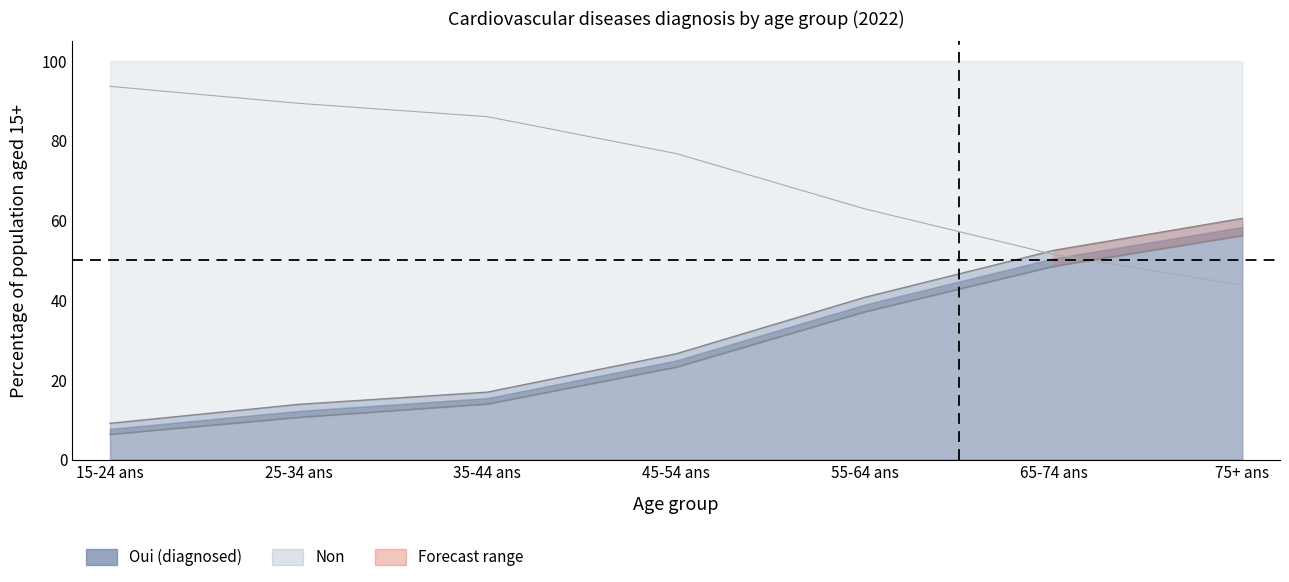

What position from the left is 75+ ans?

7